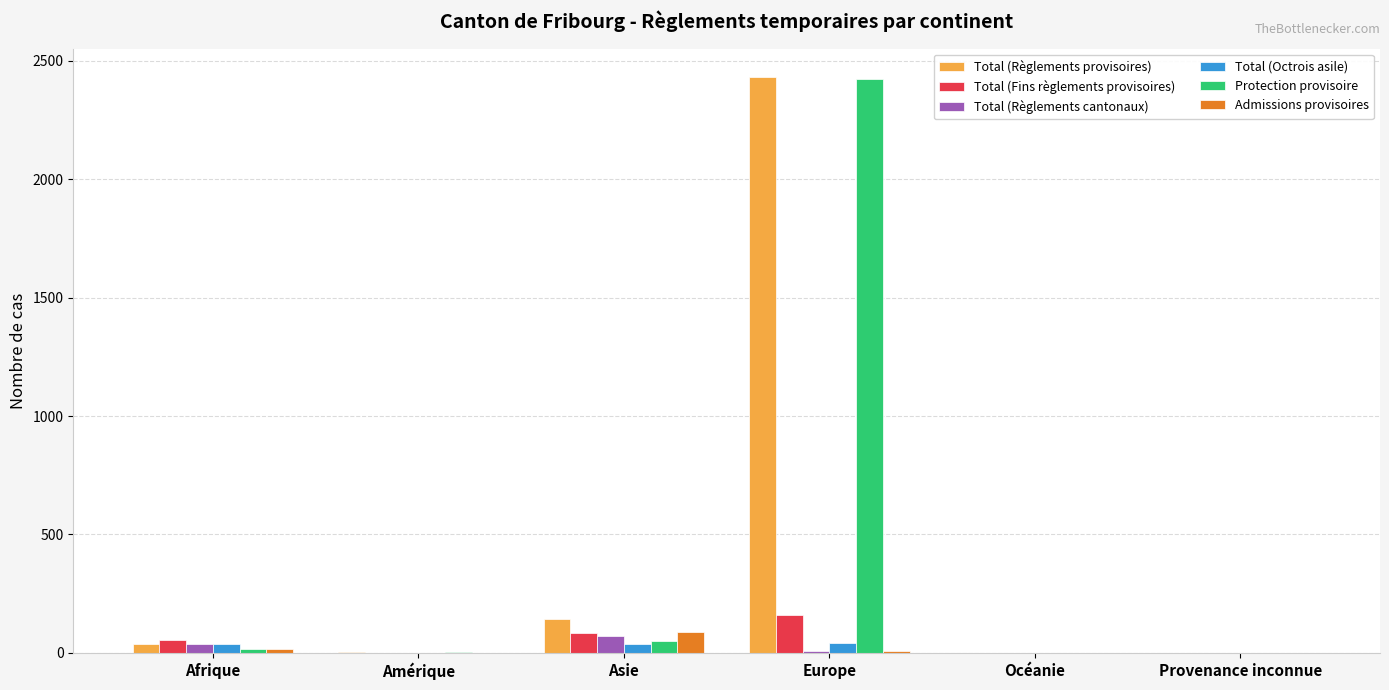

At which label does Total (Règlements provisoires) reach its peak?

Europe